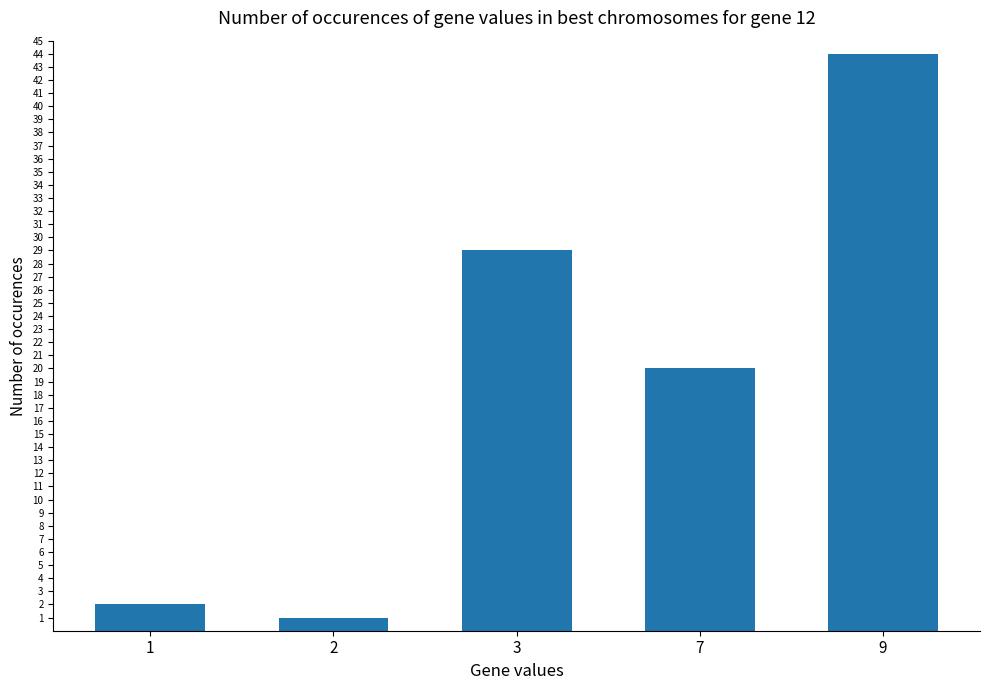

Reading left to right, transcribe all the data shown in this chart.

2	1	29	20	44